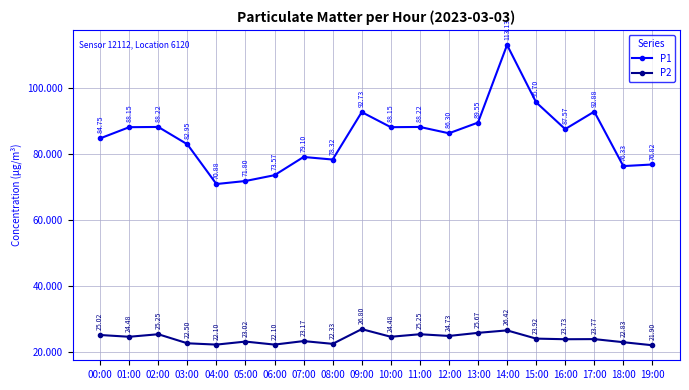

How many interior local peaks does the P2 series have?

7